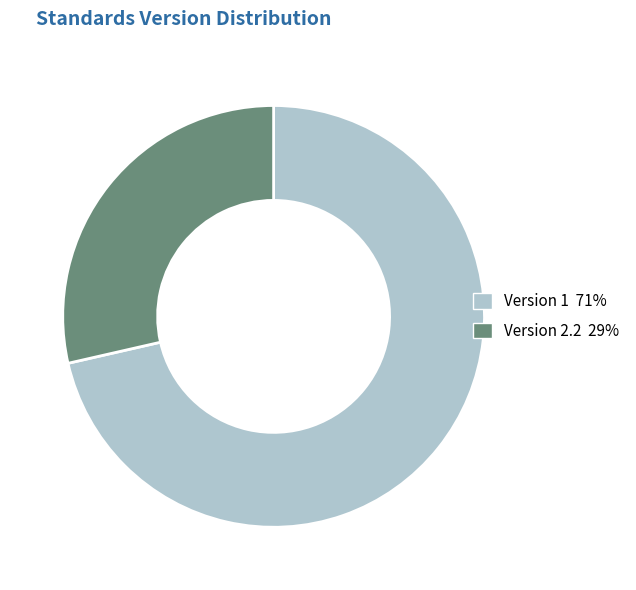

Is there any slice that represents more than half of the pie?

Yes